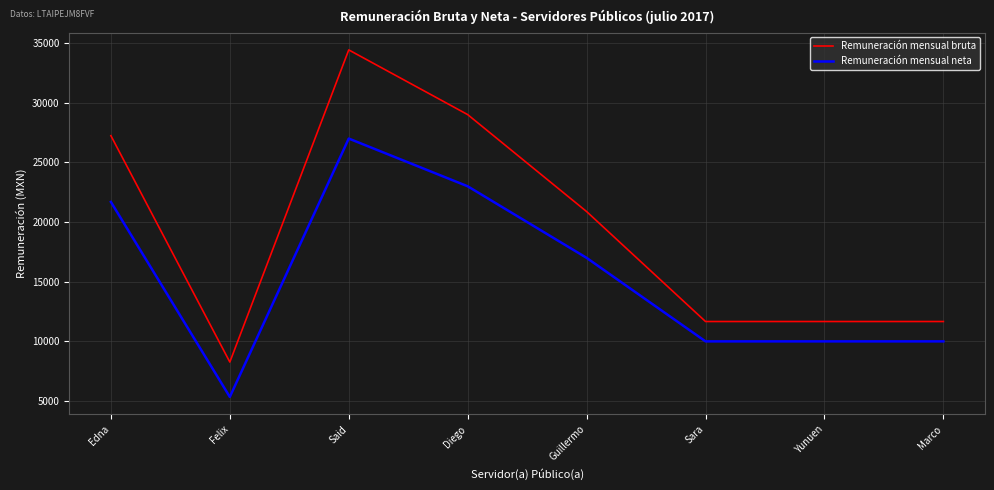

Which series has the largest range (max minus min)?

Remuneración mensual bruta